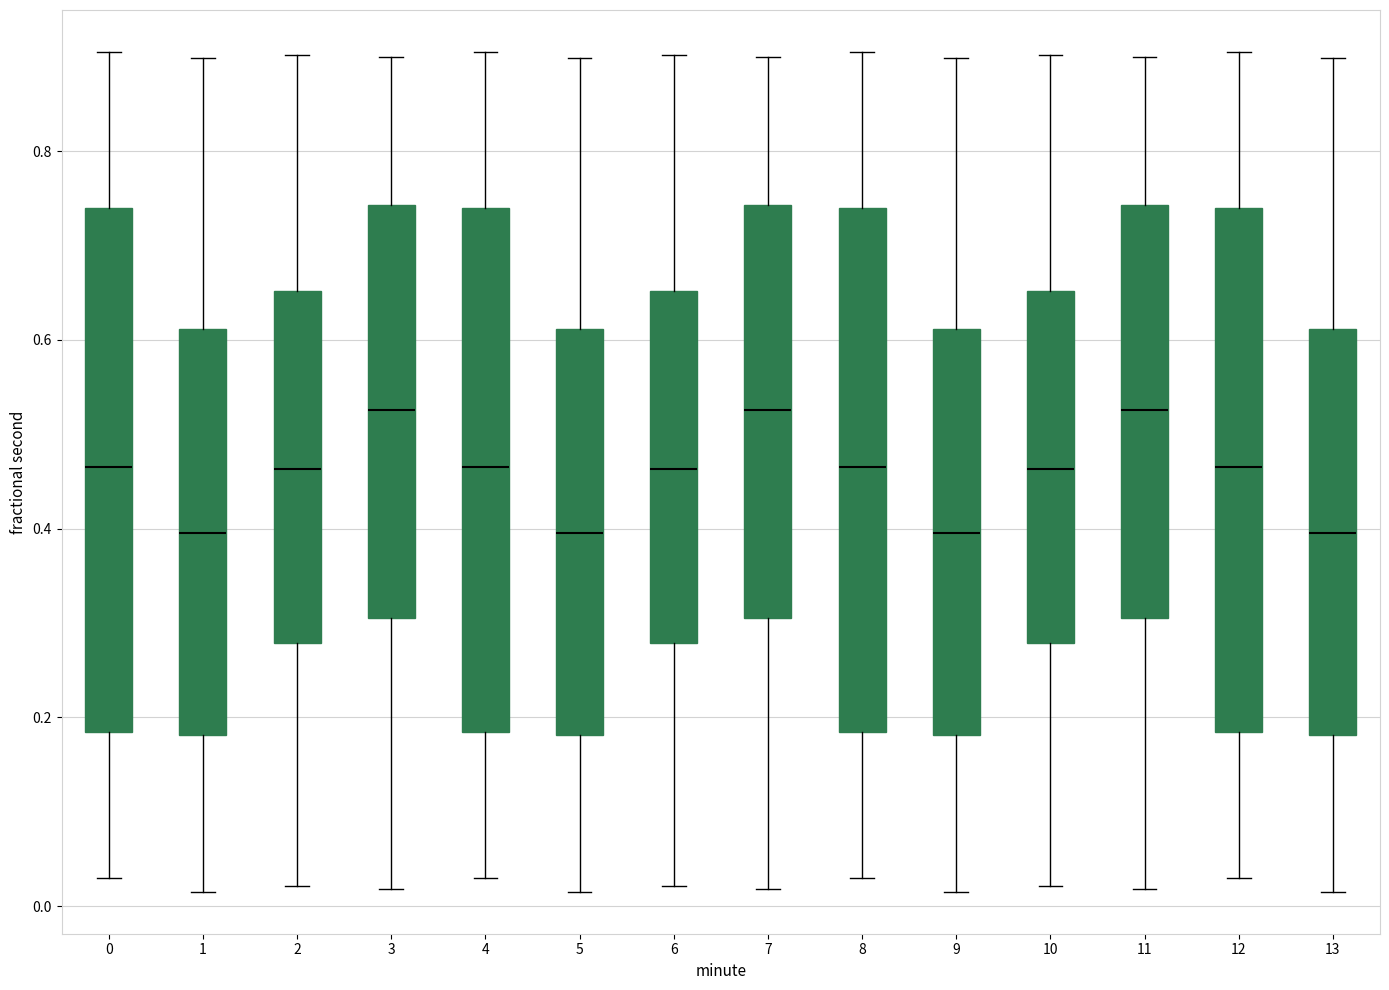

Reading left to right, transcribe this box plot: for each box, give where its median line is, the range the box spans, and where its two whiskers end, as read against the y-axis. The values are not printed on the chart, so give them approximately, as read against the axis.

0: median 0.46, box 0.18 to 0.74, whiskers 0.04 to 0.90
1: median 0.40, box 0.18 to 0.62, whiskers 0.02 to 0.90
2: median 0.46, box 0.28 to 0.66, whiskers 0.02 to 0.90
3: median 0.52, box 0.30 to 0.74, whiskers 0.02 to 0.90
4: median 0.46, box 0.18 to 0.74, whiskers 0.04 to 0.90
5: median 0.40, box 0.18 to 0.62, whiskers 0.02 to 0.90
6: median 0.46, box 0.28 to 0.66, whiskers 0.02 to 0.90
7: median 0.52, box 0.30 to 0.74, whiskers 0.02 to 0.90
8: median 0.46, box 0.18 to 0.74, whiskers 0.04 to 0.90
9: median 0.40, box 0.18 to 0.62, whiskers 0.02 to 0.90
10: median 0.46, box 0.28 to 0.66, whiskers 0.02 to 0.90
11: median 0.52, box 0.30 to 0.74, whiskers 0.02 to 0.90
12: median 0.46, box 0.18 to 0.74, whiskers 0.04 to 0.90
13: median 0.40, box 0.18 to 0.62, whiskers 0.02 to 0.90